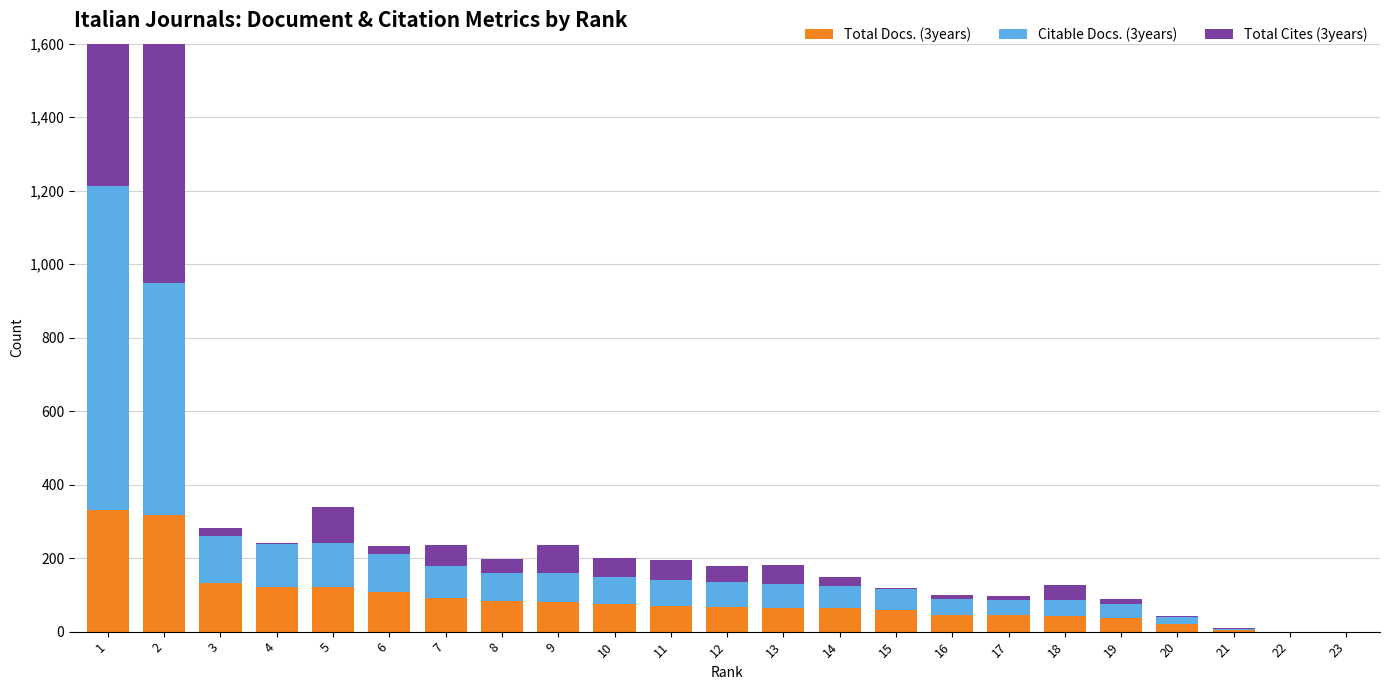

At which category is the sum across all series the highest?

1